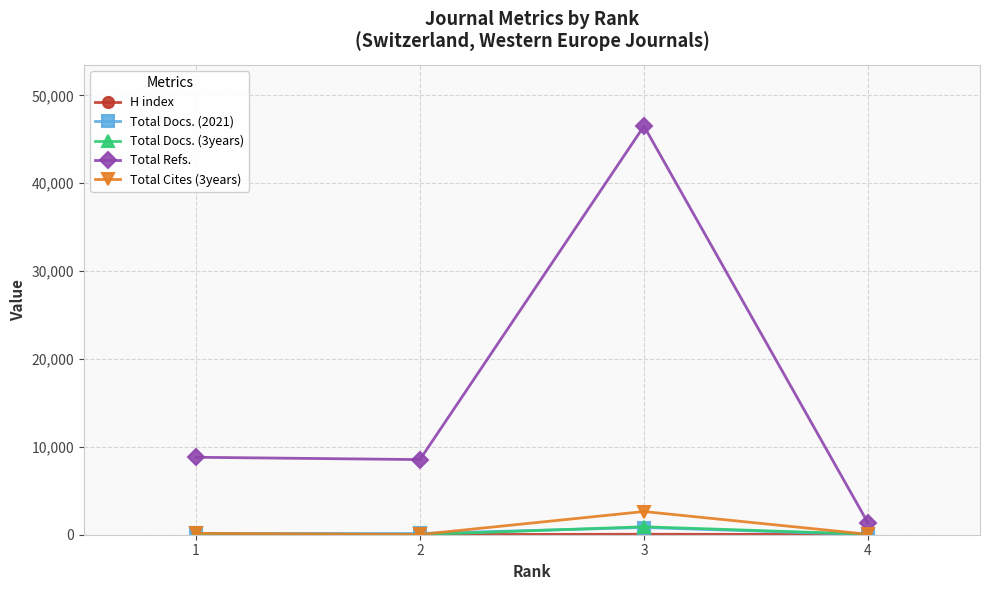

At which category does Total Docs. (2021) reach its first local peak?

3